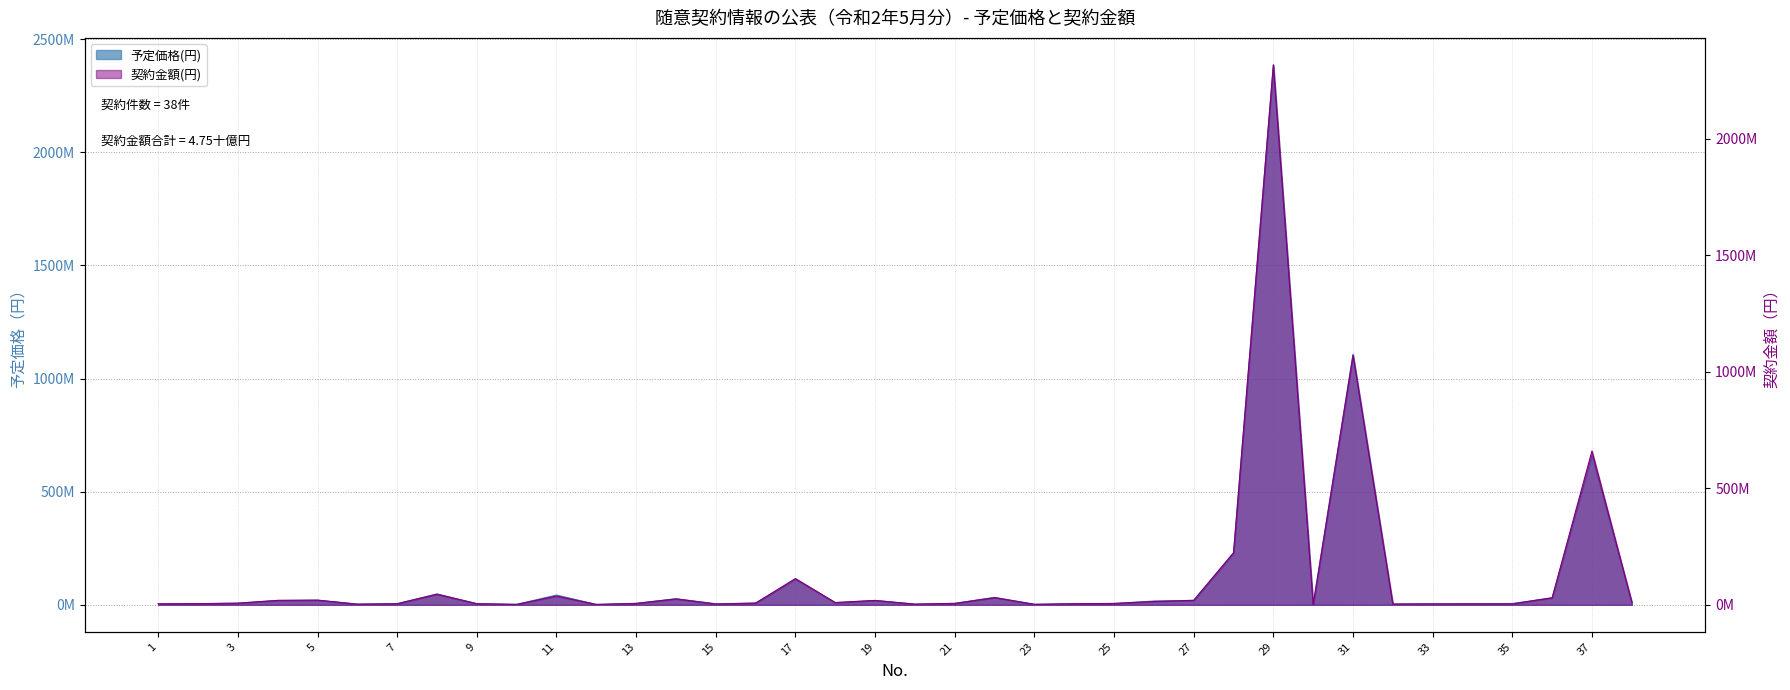

At which category does 予定価格(円) reach its first local valley?

6